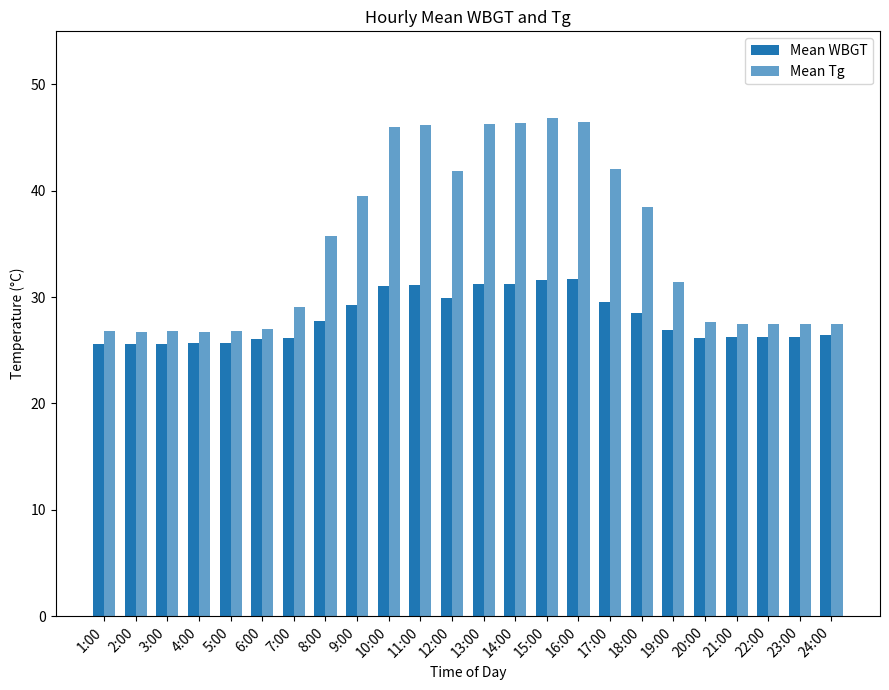

The Mean WBGT series shows 25.6 at 2:00. True or false?

True